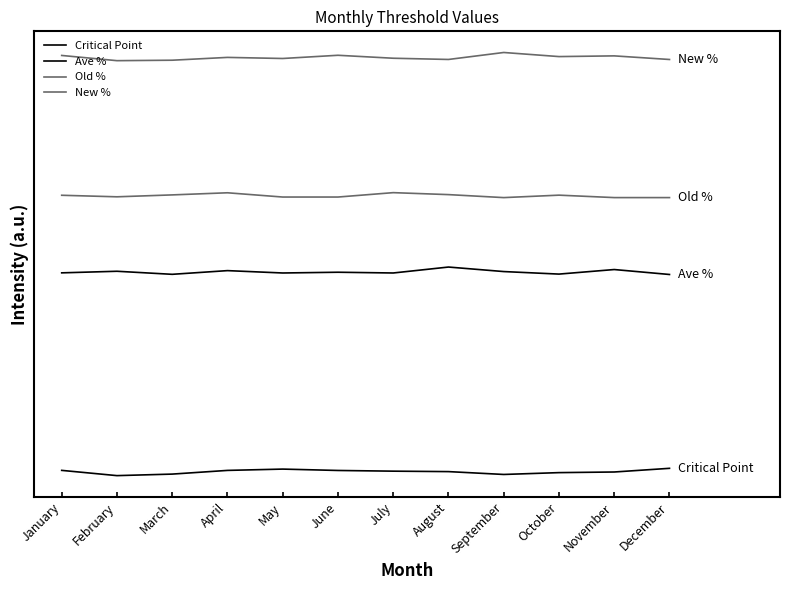

Reading left to right, what are all the values shown in this chart?

Critical Point: 0.6	0.6	0.6	0.6	0.6	0.6	0.6	0.6	0.6	0.6	0.6	0.6
Ave %: 0.8	0.8	0.8	0.8	0.8	0.8	0.8	0.9	0.8	0.8	0.8	0.8
Old %: 0.9	0.9	0.9	0.9	0.9	0.9	0.9	0.9	0.9	0.9	0.9	0.9
New %: 1.1	1.1	1.1	1.1	1.1	1.1	1.1	1.1	1.1	1.1	1.1	1.1